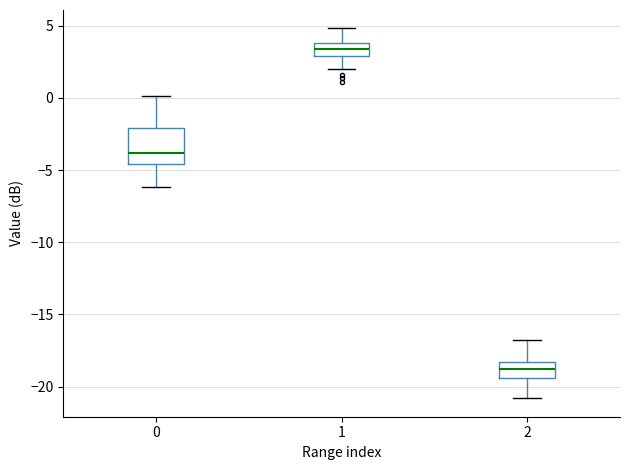

Which box has the lowest median line?

2